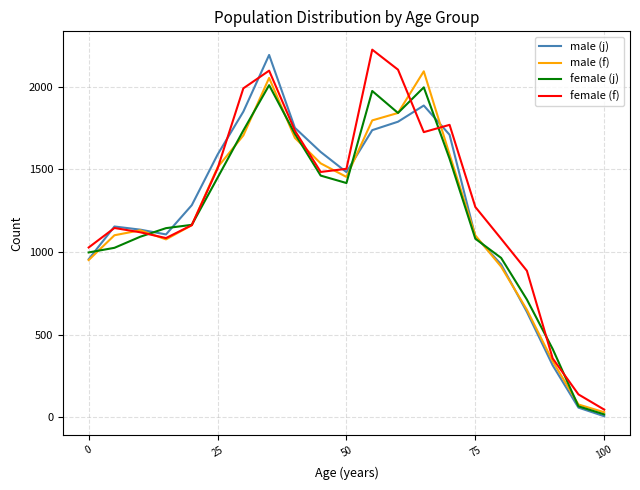

What is the maximum value shown in the chart?

2224